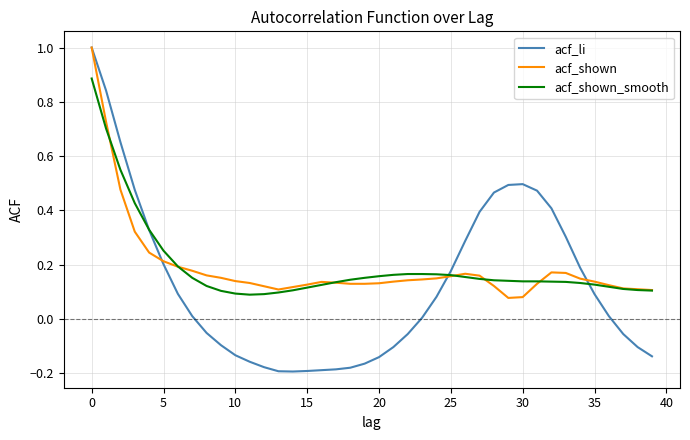

Which series has the widest spread of values?

acf_li